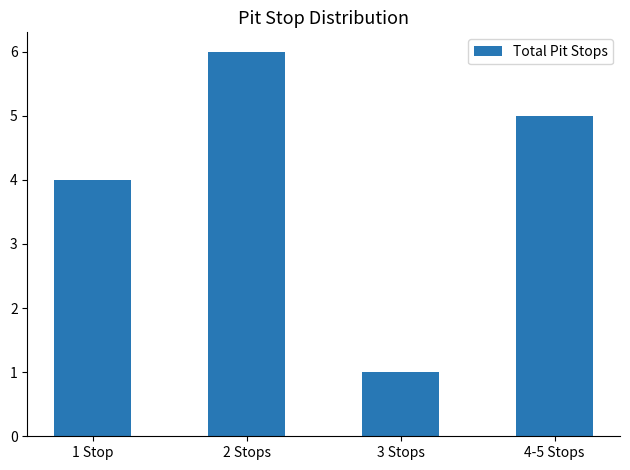

Does the chart contain any negative values?

No